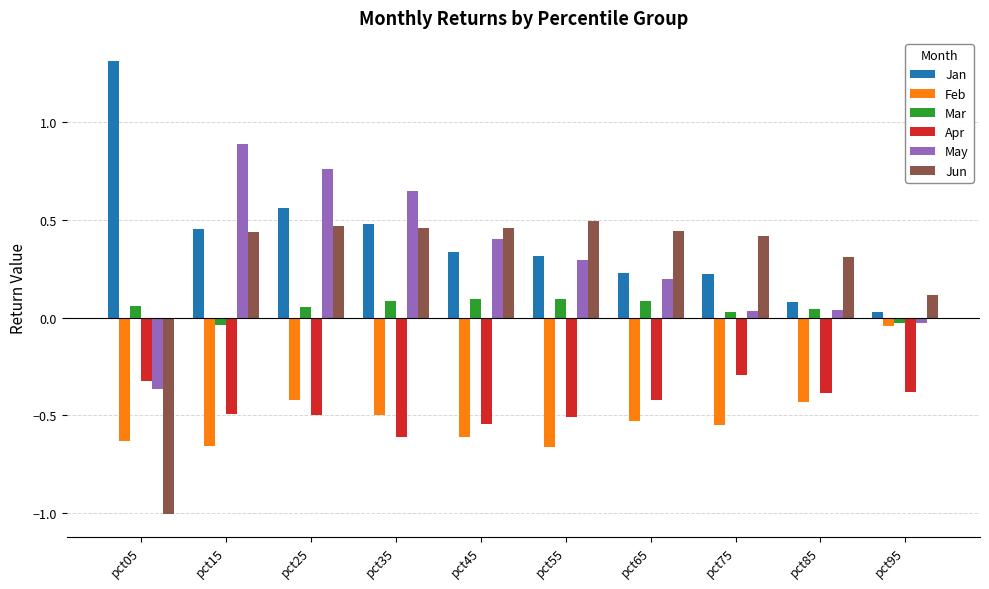

At which label does Mar first exceed 0?

pct05